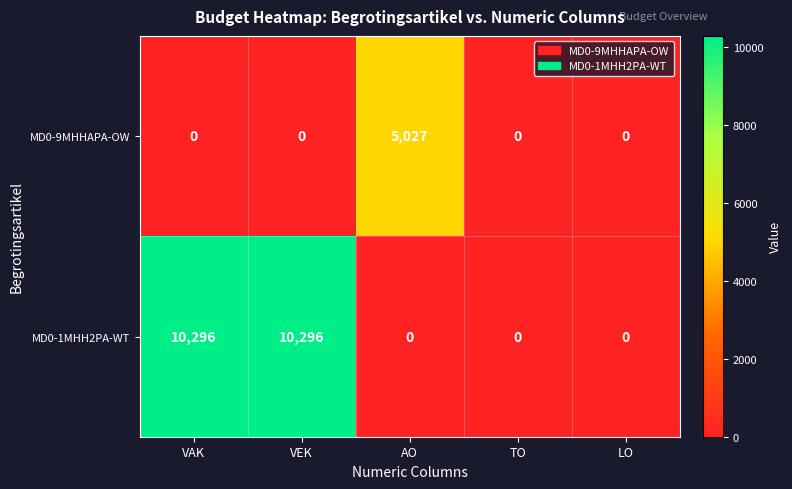

Reading left to right, transcribe all the data shown in this chart.

MD0-9MHHAPA-OW: 0	0	5027	0	0
MD0-1MHH2PA-WT: 10296	10296	0	0	0